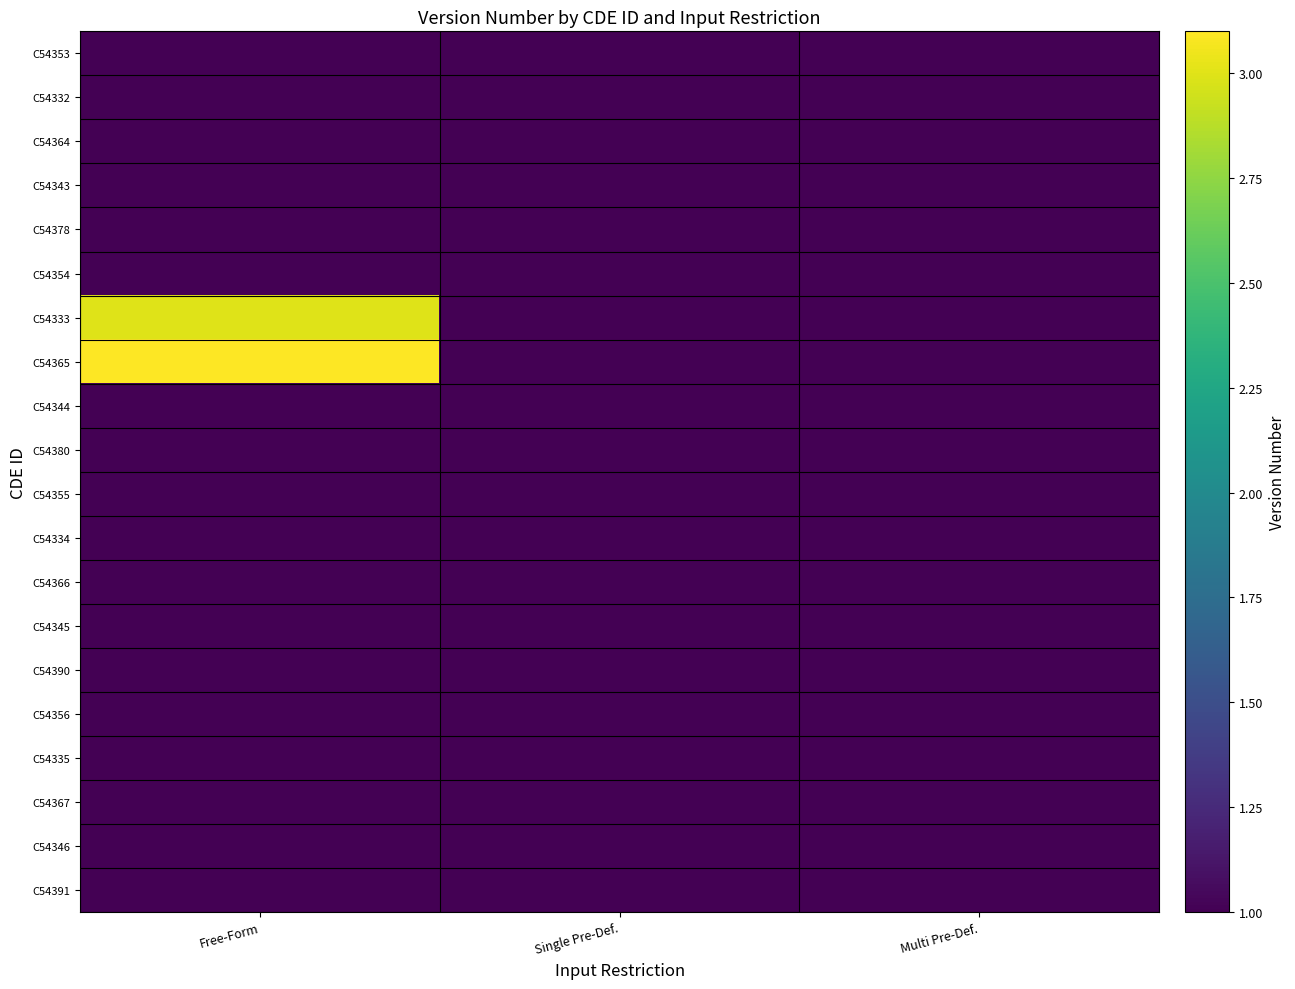

Reading right to left, what are all the values shown in this chart?

C54353: Multi Pre-Def.=1.0	Single Pre-Def.=1.0	Free-Form=1.0
C54332: Multi Pre-Def.=1.0	Single Pre-Def.=1.0	Free-Form=1.0
C54364: Multi Pre-Def.=1.0	Single Pre-Def.=1.0	Free-Form=1.0
C54343: Multi Pre-Def.=1.0	Single Pre-Def.=1.0	Free-Form=1.0
C54378: Multi Pre-Def.=1.0	Single Pre-Def.=1.0	Free-Form=1.0
C54354: Multi Pre-Def.=1.0	Single Pre-Def.=1.0	Free-Form=1.0
C54333: Multi Pre-Def.=1.0	Single Pre-Def.=1.0	Free-Form=3.0
C54365: Multi Pre-Def.=1.0	Single Pre-Def.=1.0	Free-Form=3.1
C54344: Multi Pre-Def.=1.0	Single Pre-Def.=1.0	Free-Form=1.0
C54380: Multi Pre-Def.=1.0	Single Pre-Def.=1.0	Free-Form=1.0
C54355: Multi Pre-Def.=1.0	Single Pre-Def.=1.0	Free-Form=1.0
C54334: Multi Pre-Def.=1.0	Single Pre-Def.=1.0	Free-Form=1.0
C54366: Multi Pre-Def.=1.0	Single Pre-Def.=1.0	Free-Form=1.0
C54345: Multi Pre-Def.=1.0	Single Pre-Def.=1.0	Free-Form=1.0
C54390: Multi Pre-Def.=1.0	Single Pre-Def.=1.0	Free-Form=1.0
C54356: Multi Pre-Def.=1.0	Single Pre-Def.=1.0	Free-Form=1.0
C54335: Multi Pre-Def.=1.0	Single Pre-Def.=1.0	Free-Form=1.0
C54367: Multi Pre-Def.=1.0	Single Pre-Def.=1.0	Free-Form=1.0
C54346: Multi Pre-Def.=1.0	Single Pre-Def.=1.0	Free-Form=1.0
C54391: Multi Pre-Def.=1.0	Single Pre-Def.=1.0	Free-Form=1.0